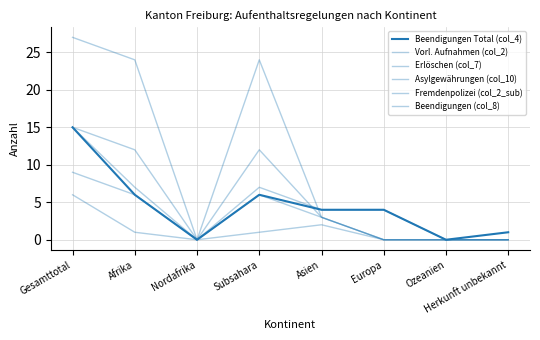

How many interior local valleys does the Fremdenpolizei (col_2_sub) series have?

1